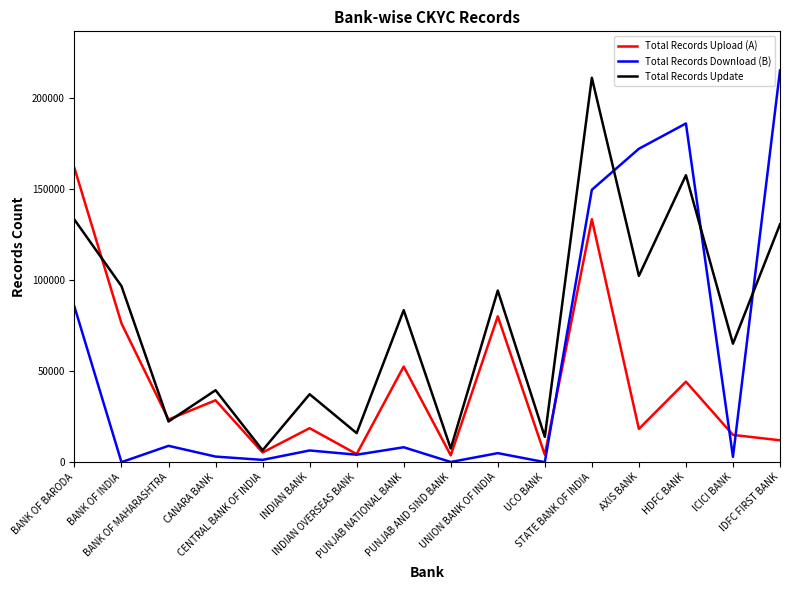

At which category is the sum across all series the highest?

STATE BANK OF INDIA